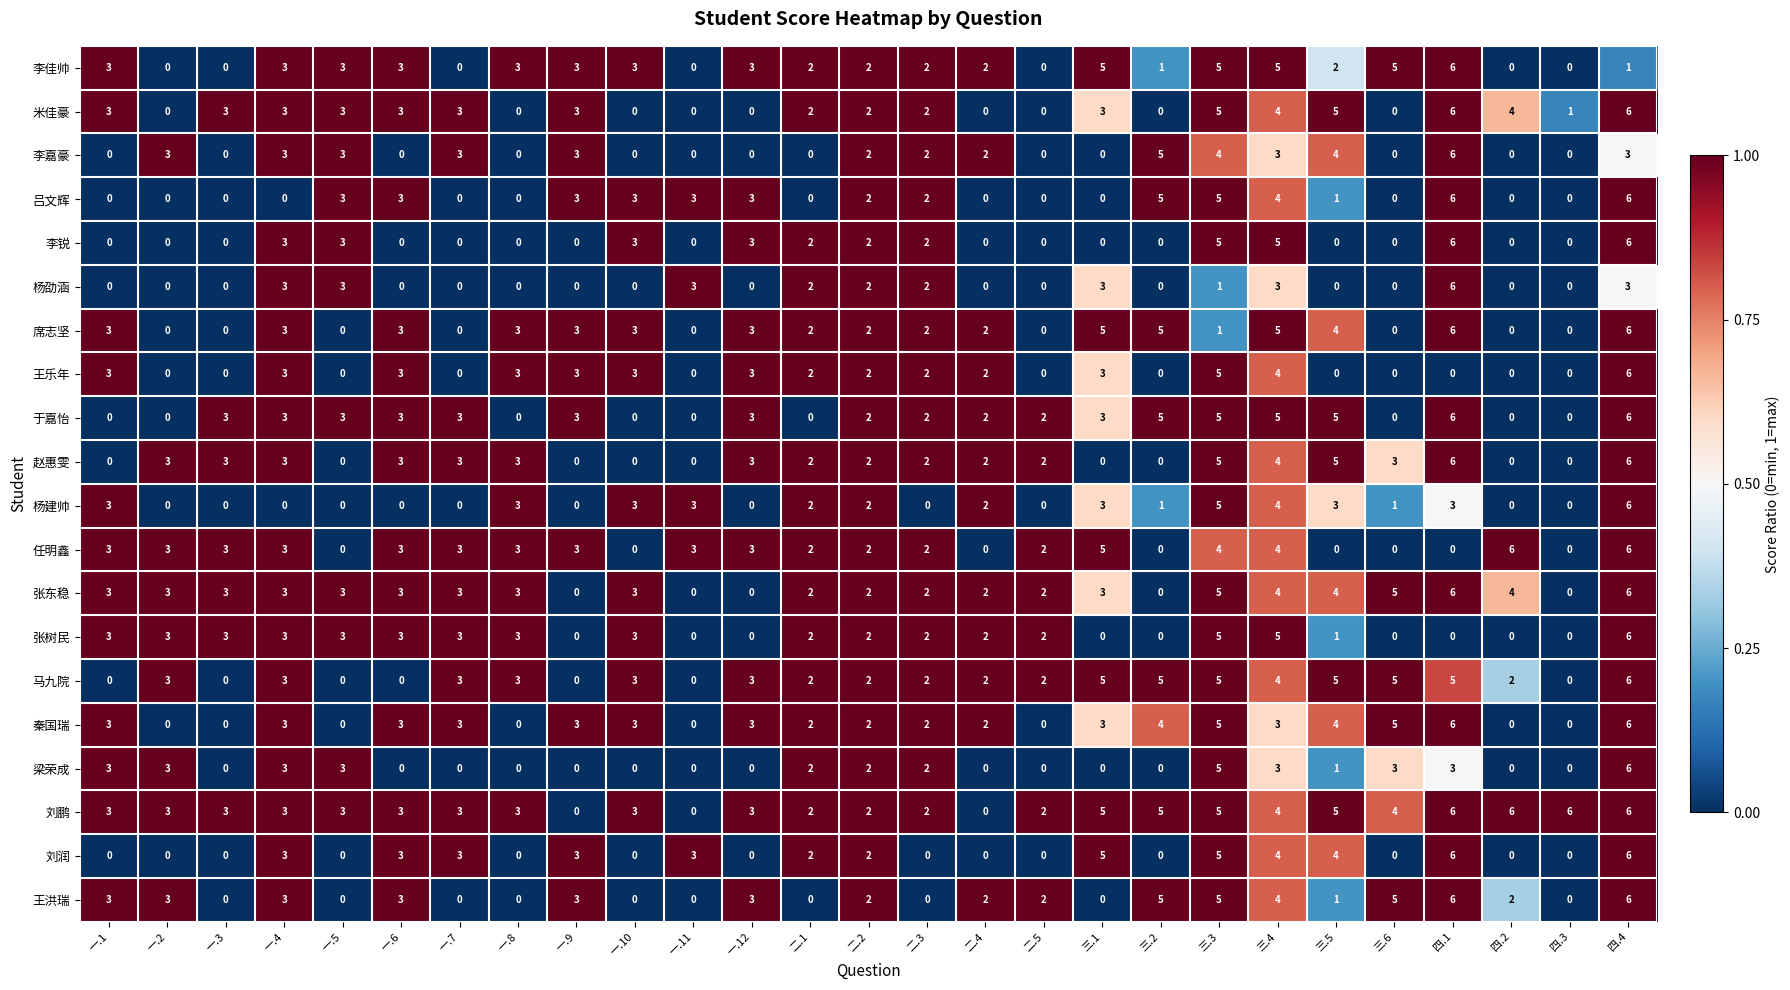

True or false: 刘润 has a value of 3 at 四.4.

False